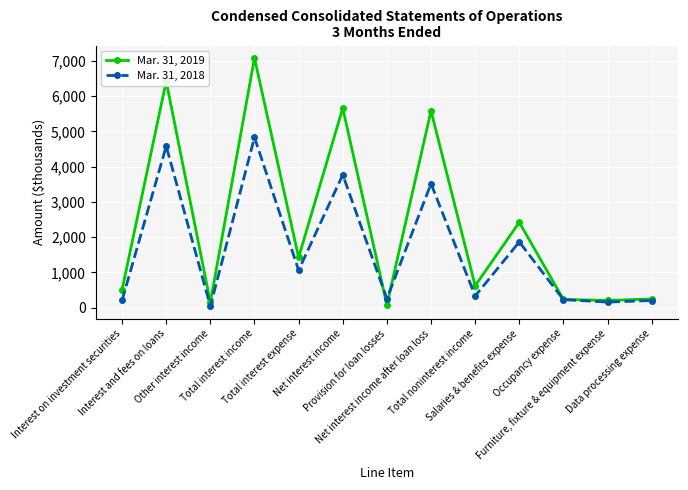

Is this an area chart (filled region under the line)?

No